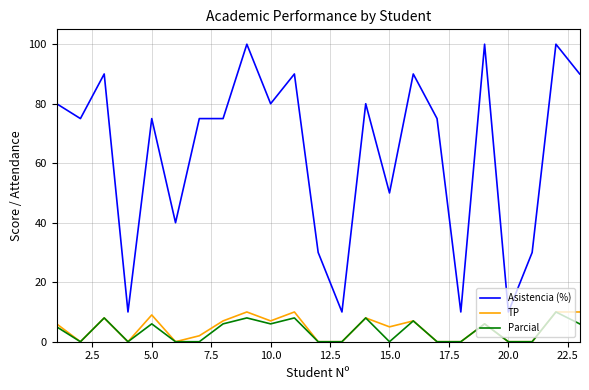

What is the maximum value for Parcial?

10